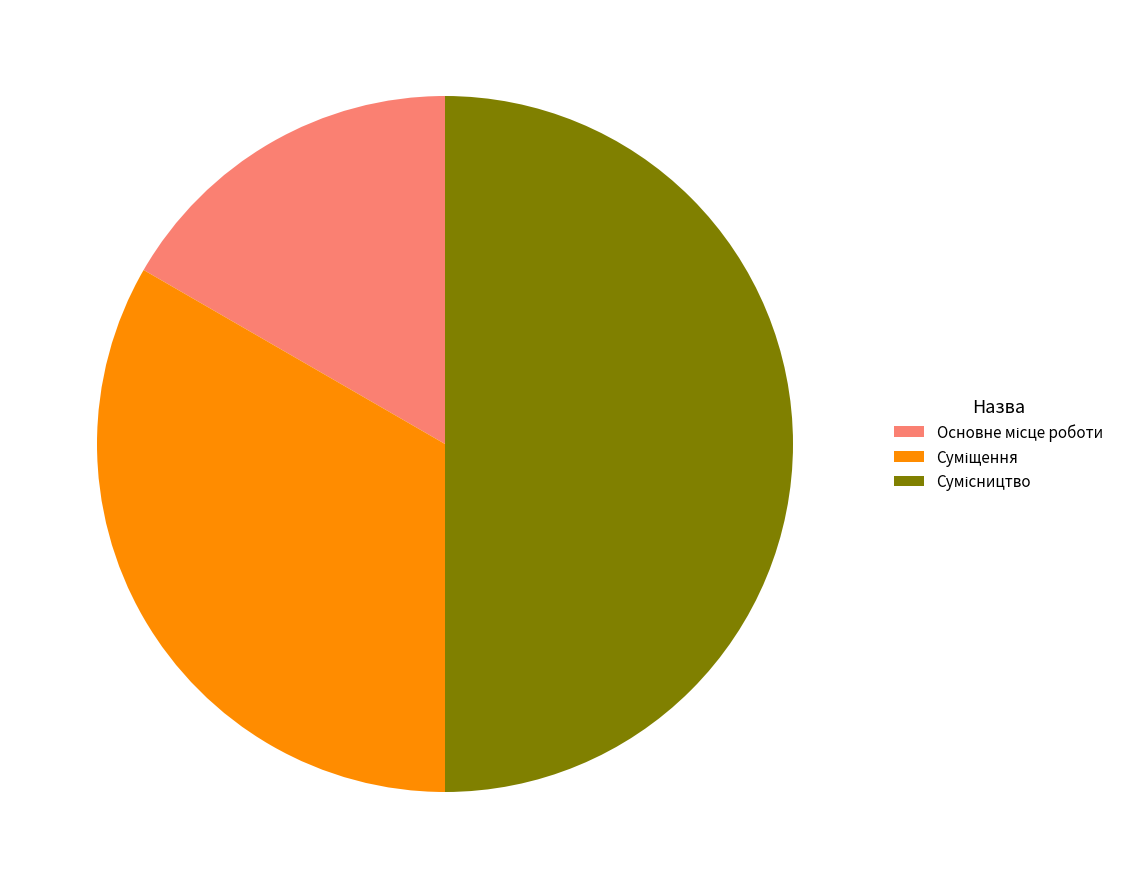

The Суміщення slice represents 24% of the pie. True or false?

False